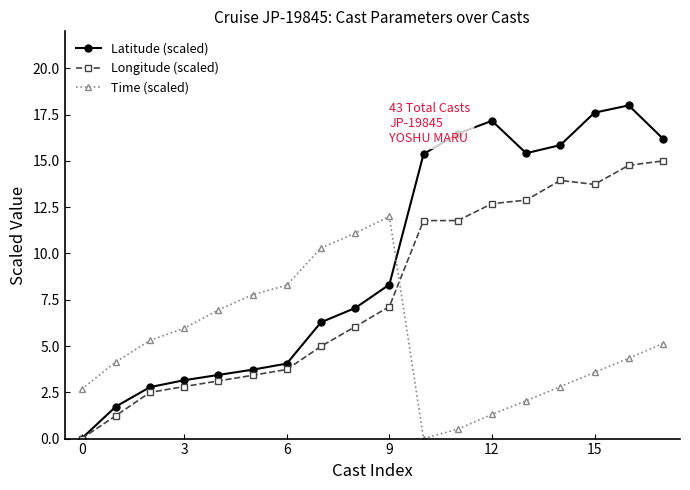

What is the value of the Latitude (scaled) point at the 13th from the left?

17.2